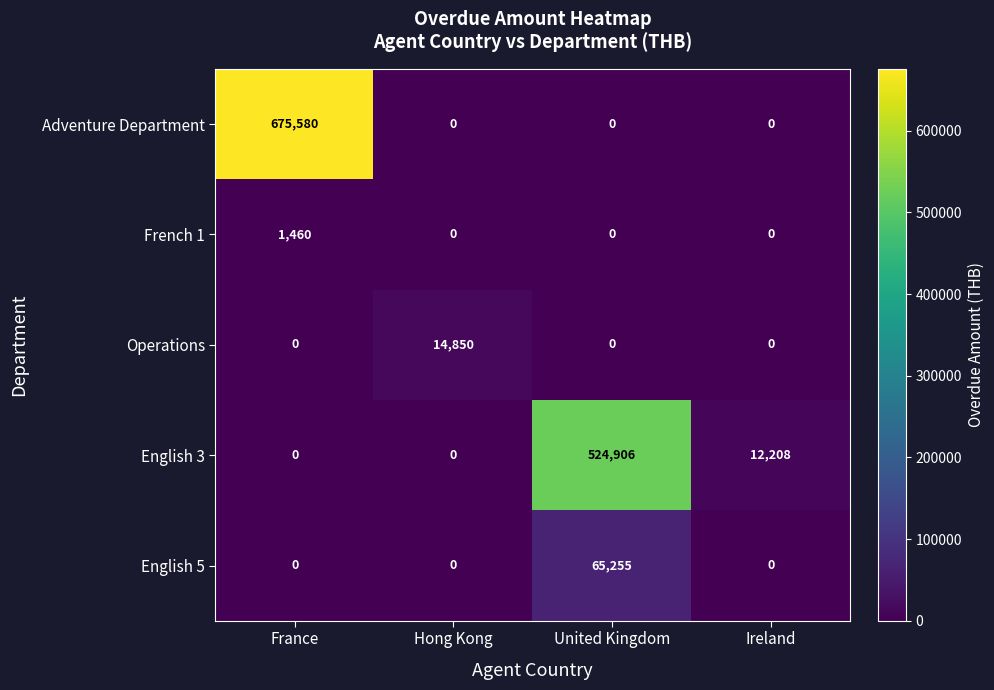

Which series has the widest spread of values?

Adventure Department